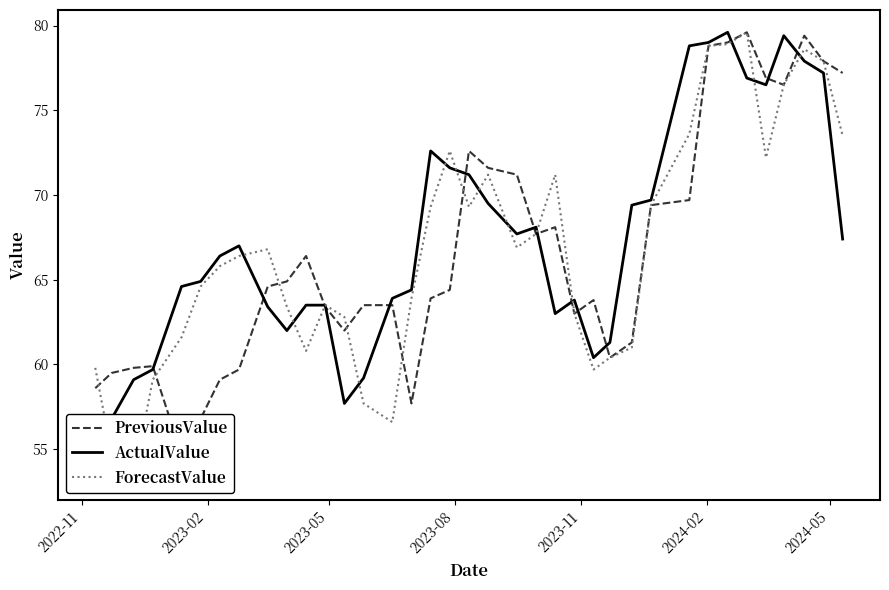

Which series ends up on top after the final intersection of ForecastValue and ActualValue?

ForecastValue